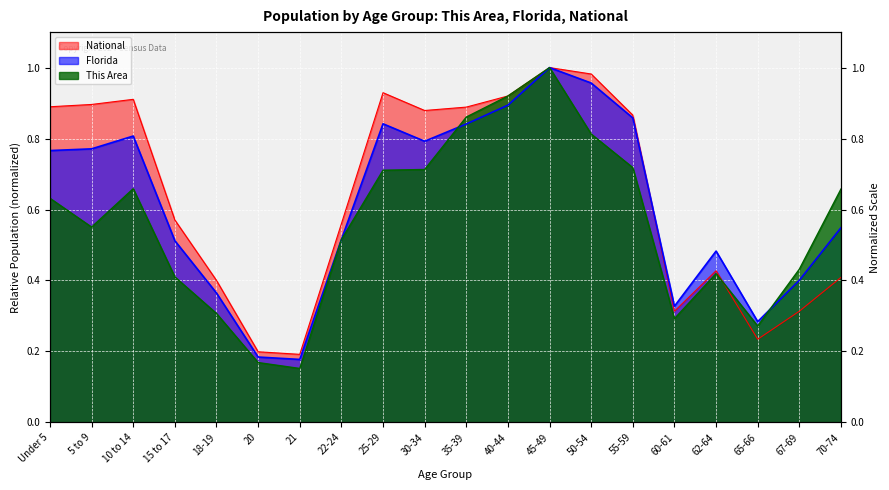

What is the sum of the National values at 65-66 and 50-54?

1.2